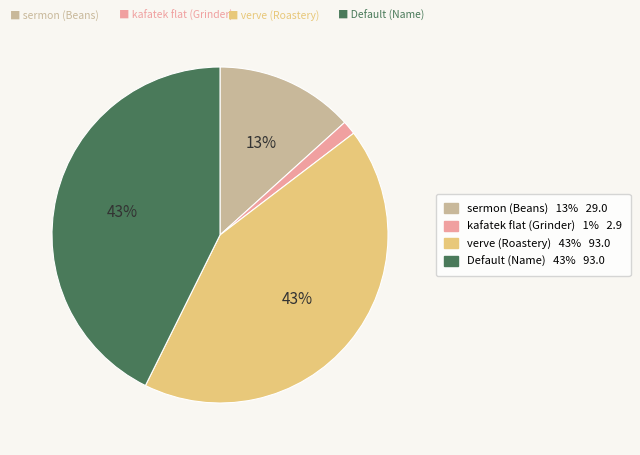

Does any single category account for the majority?

No